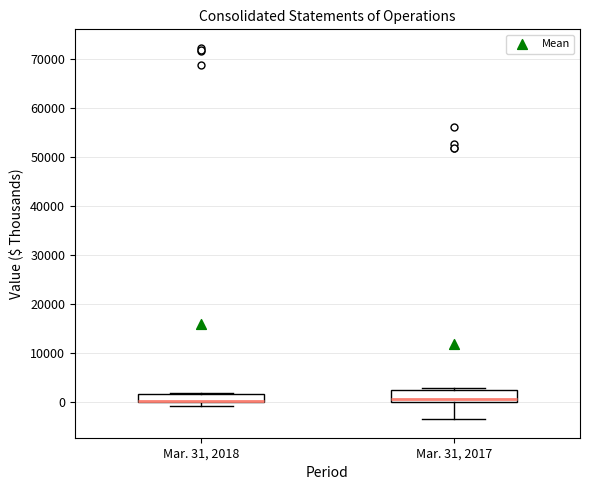

Reading left to right, transcribe this box plot: for each box, give where its median line is, the range the box spans, and where its two whiskers end, as read against the y-axis. The values are not printed on the chart, so give them approximately, as read against the axis.

Mar. 31, 2018: median 0 (drawn on the box's lower edge), box 0 to 2000, whiskers -1000 to 2000
Mar. 31, 2017: median 1000, box 0 to 3000, whiskers -3000 to 3000